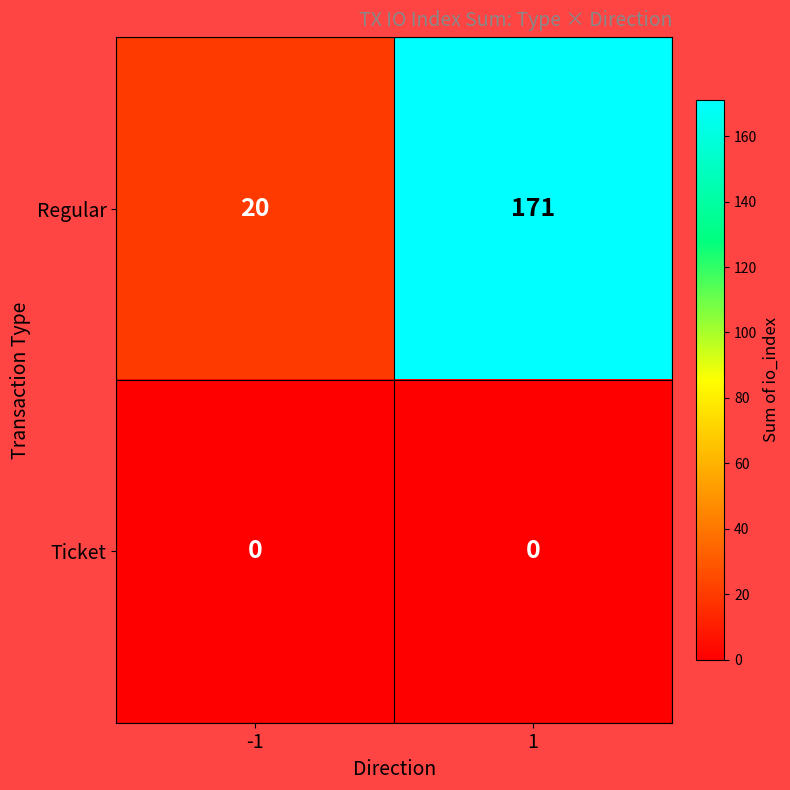

Rank the series by their average value, from highest to lowest.

Regular, Ticket